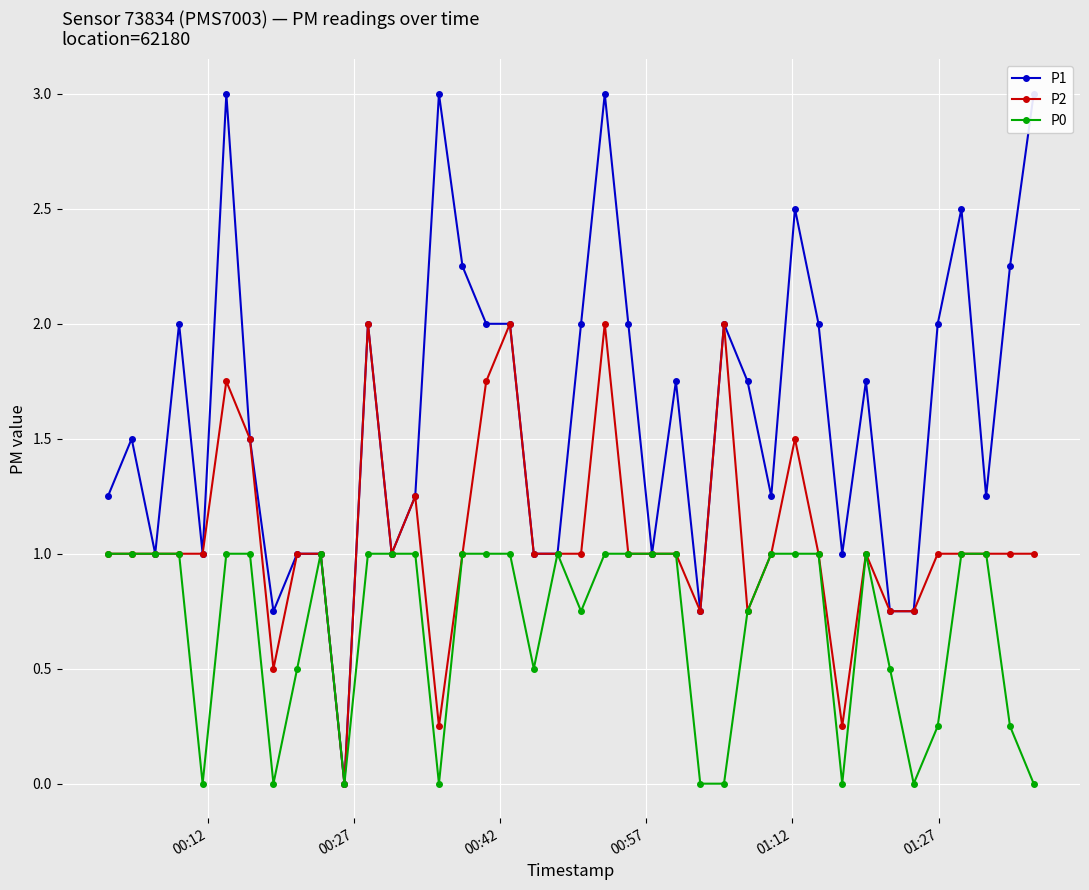

How many values in the P2 series exceed 1?

9